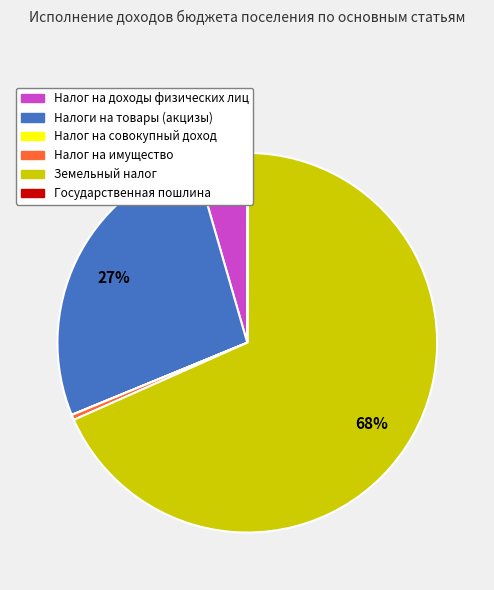

Between Налоги на товары (акцизы) and Налог на имущество, which is larger?

Налоги на товары (акцизы)